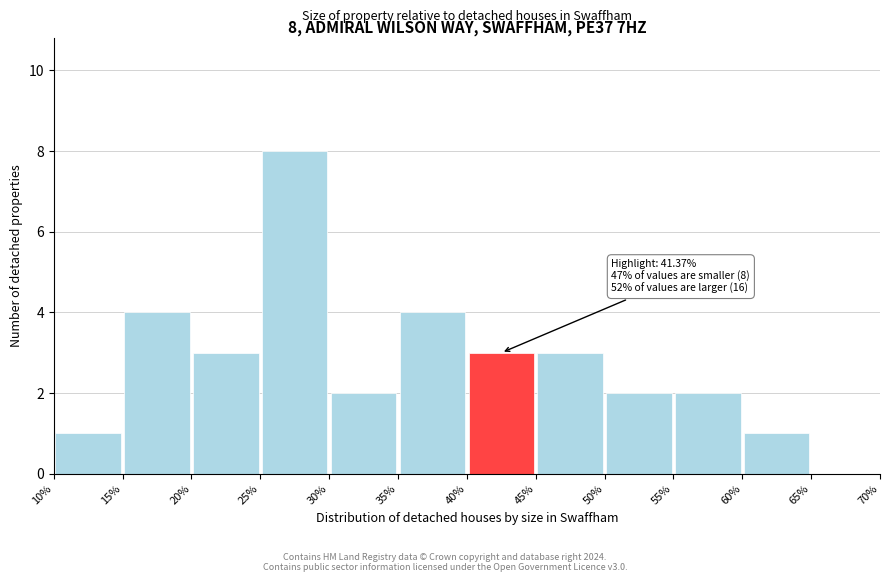

Which range on the x-axis has the tallest bar?

25% to 30%